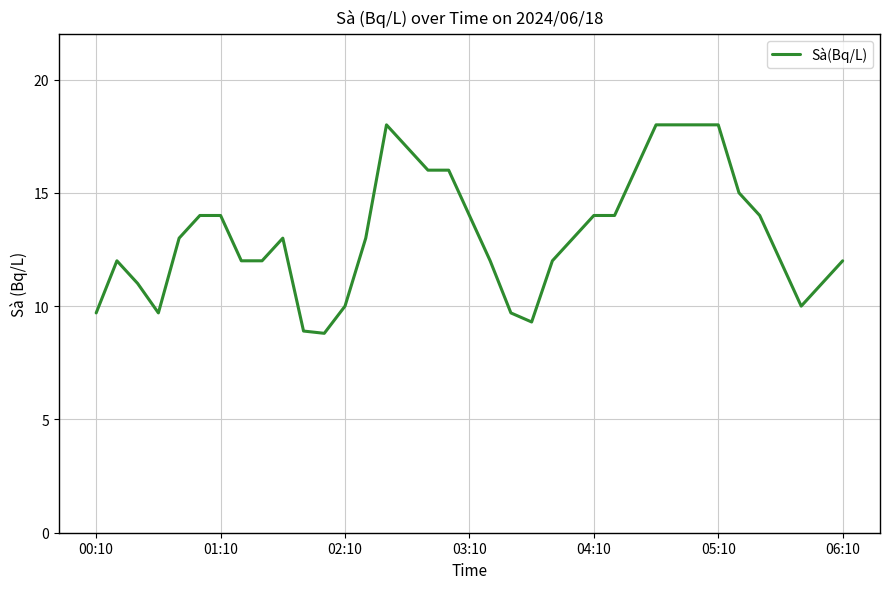

What is the maximum value shown in the chart?

18.0